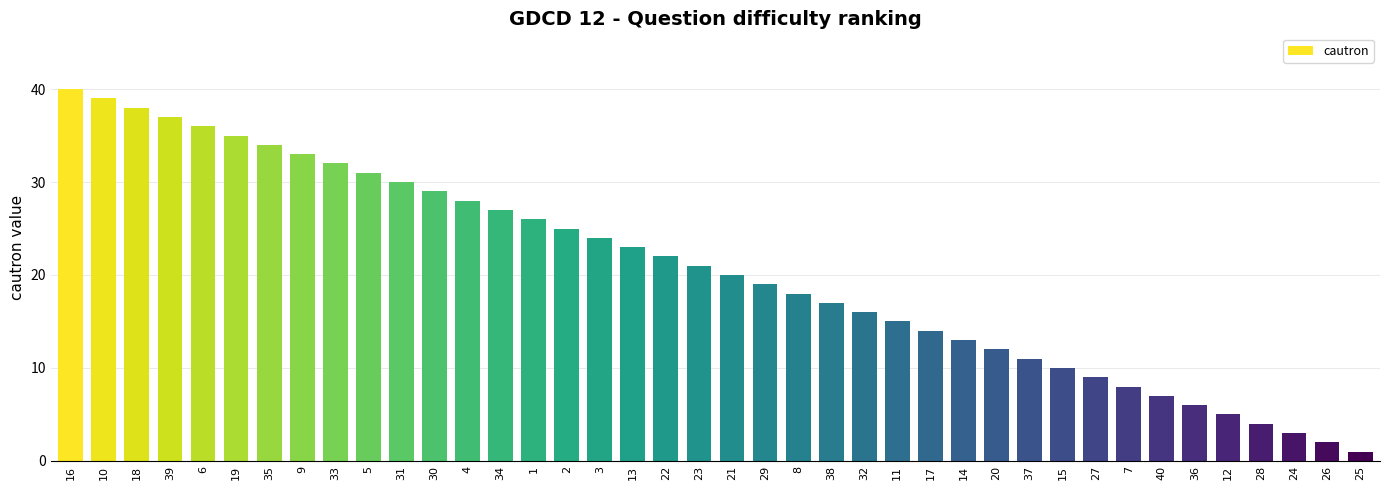

List the labels in order of value, smallest first.

25, 26, 24, 28, 12, 36, 40, 7, 27, 15, 37, 20, 14, 17, 11, 32, 38, 8, 29, 21, 23, 22, 13, 3, 2, 1, 34, 4, 30, 31, 5, 33, 9, 35, 19, 6, 39, 18, 10, 16